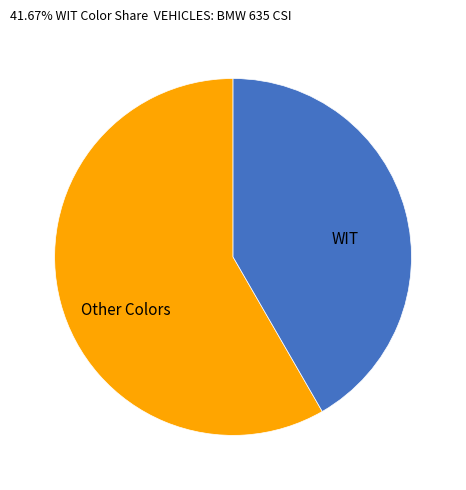

True or false: WIT accounts for 51% of the total.

False